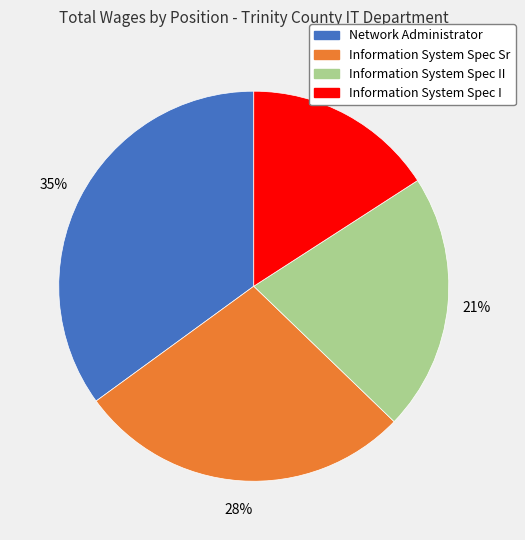

Do Information System Spec I and Information System Spec II together represent more than half of the pie?

No